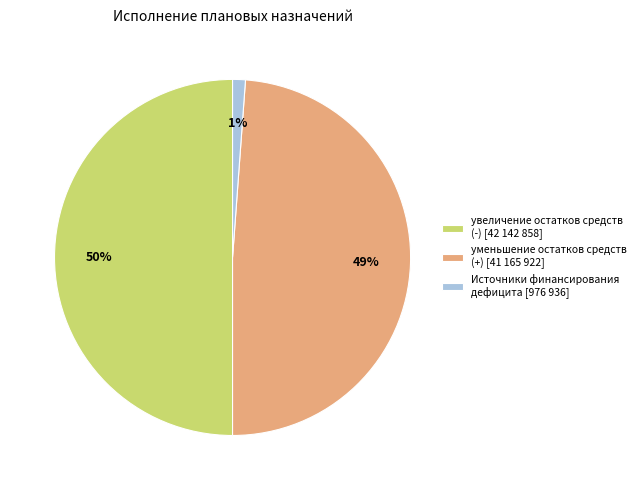

What percentage is the Источники финансирования дефицита [976 936] slice, to the nearest percent?

1%